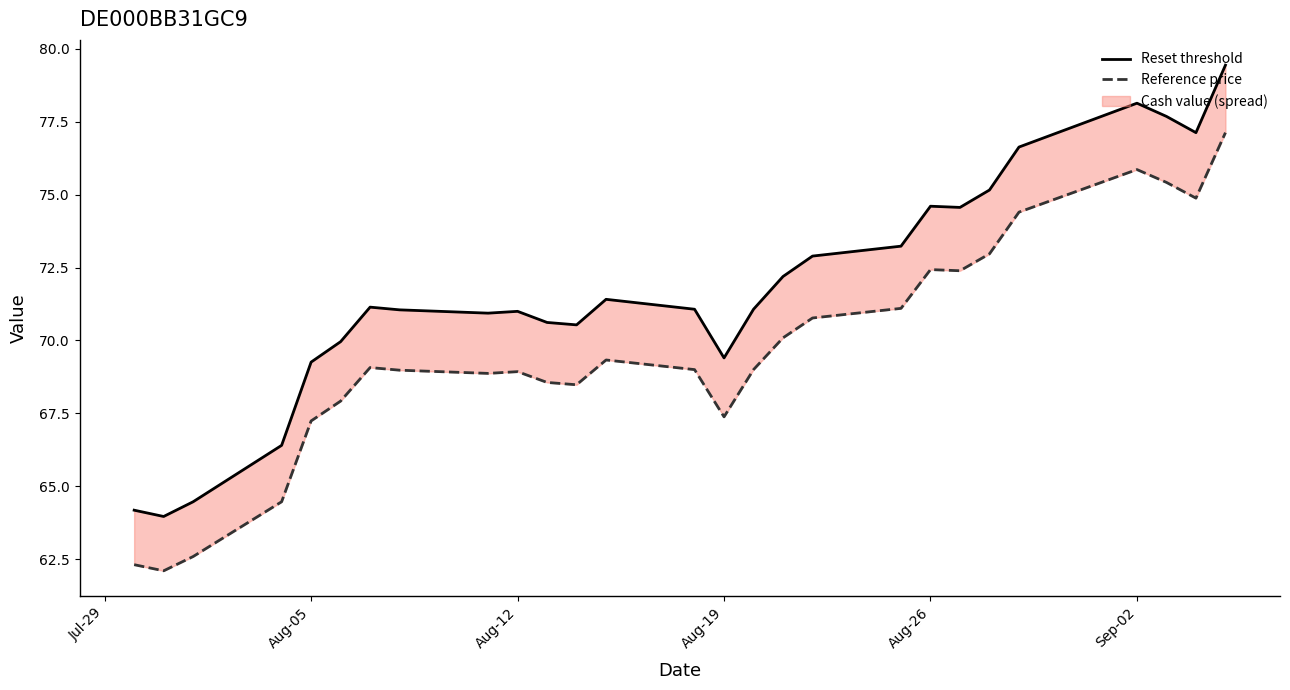

Which series has the largest range (max minus min)?

Reset threshold